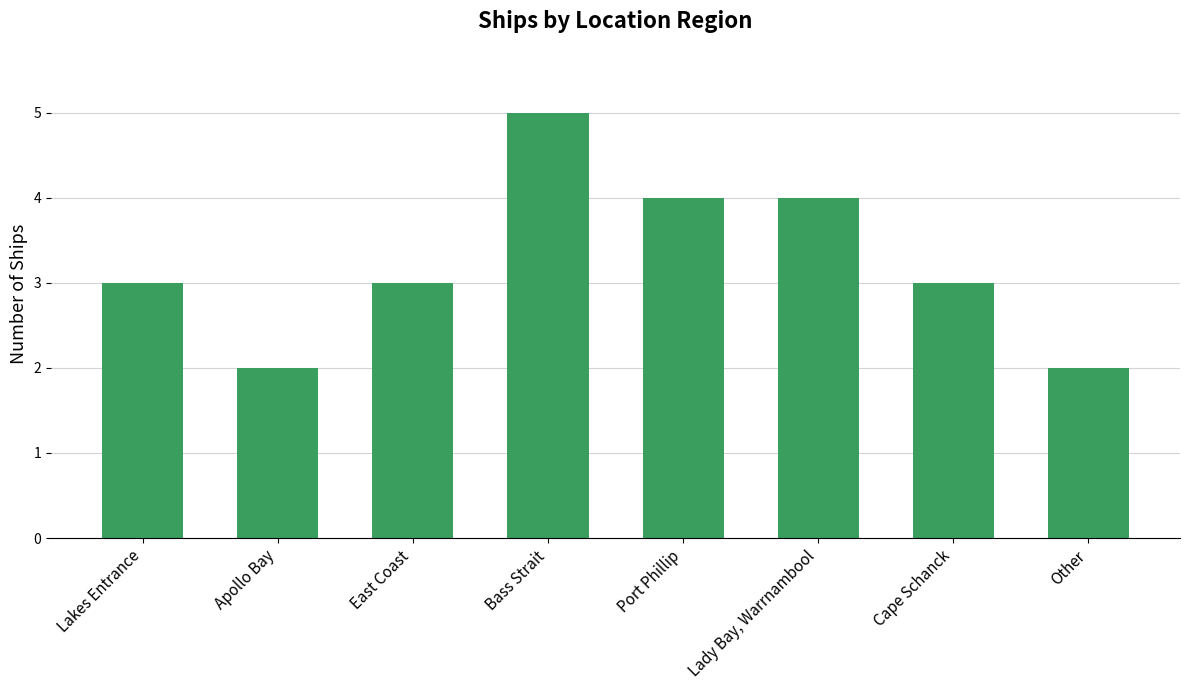

Reading left to right, list all the values displayed in this chart.

3	2	3	5	4	4	3	2